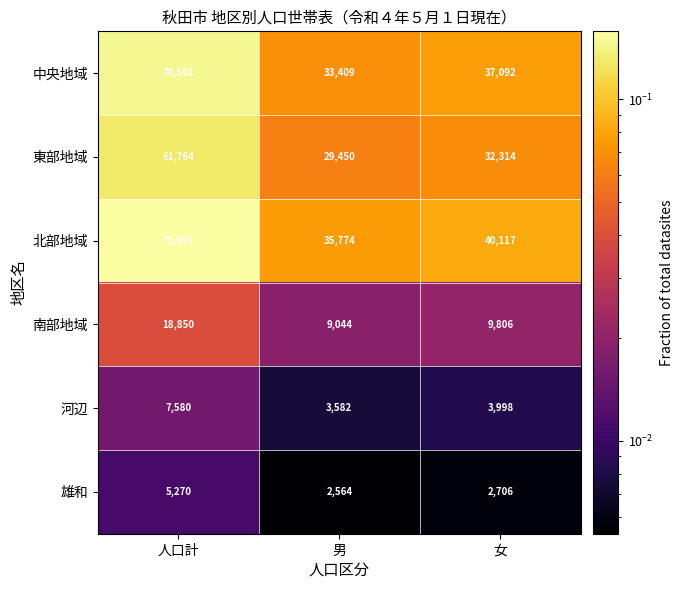

Count the number of categories in the chart.

3